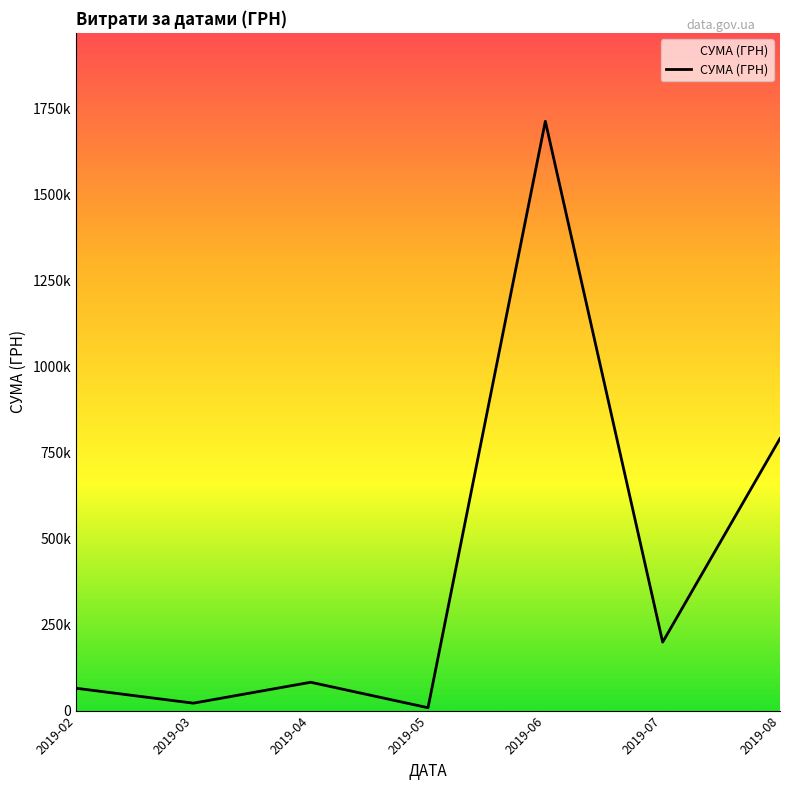

Which category has the highest value across all series?

2019-06